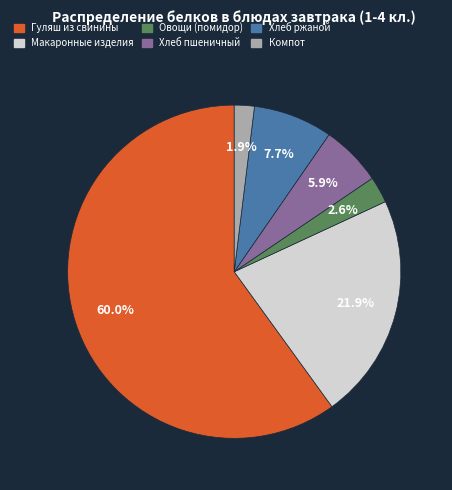

What is the ratio of the value at Гуляш из свинины to the value at Макаронные изделия?

2.7